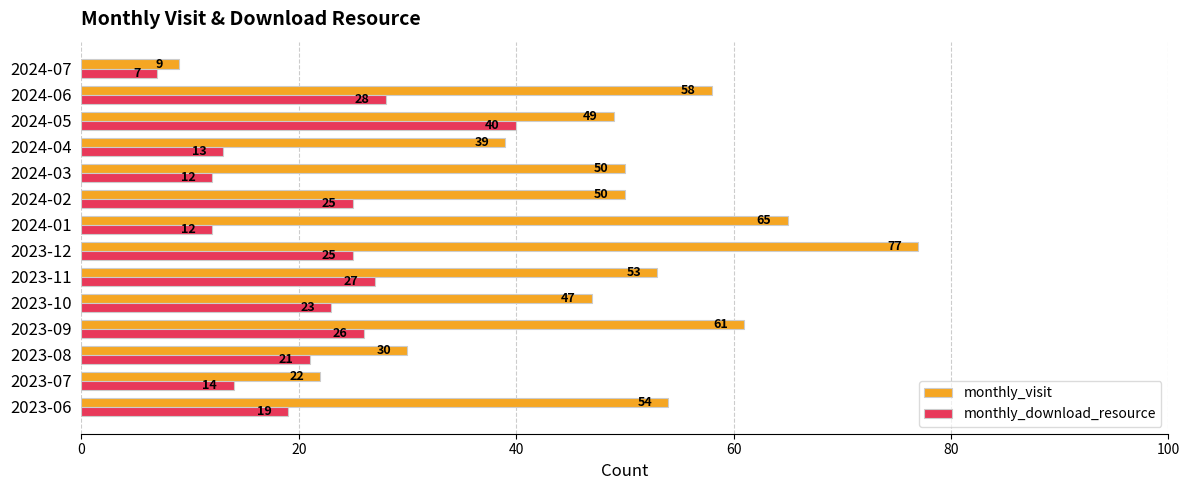

Where is monthly_download_resource nearest to the value 23?

2023-10